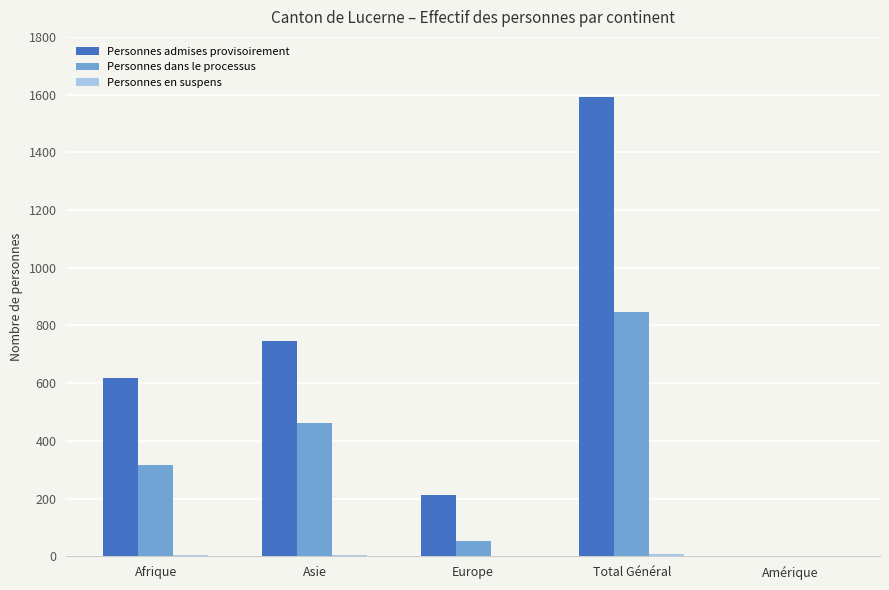

How many series are shown in this chart?

3